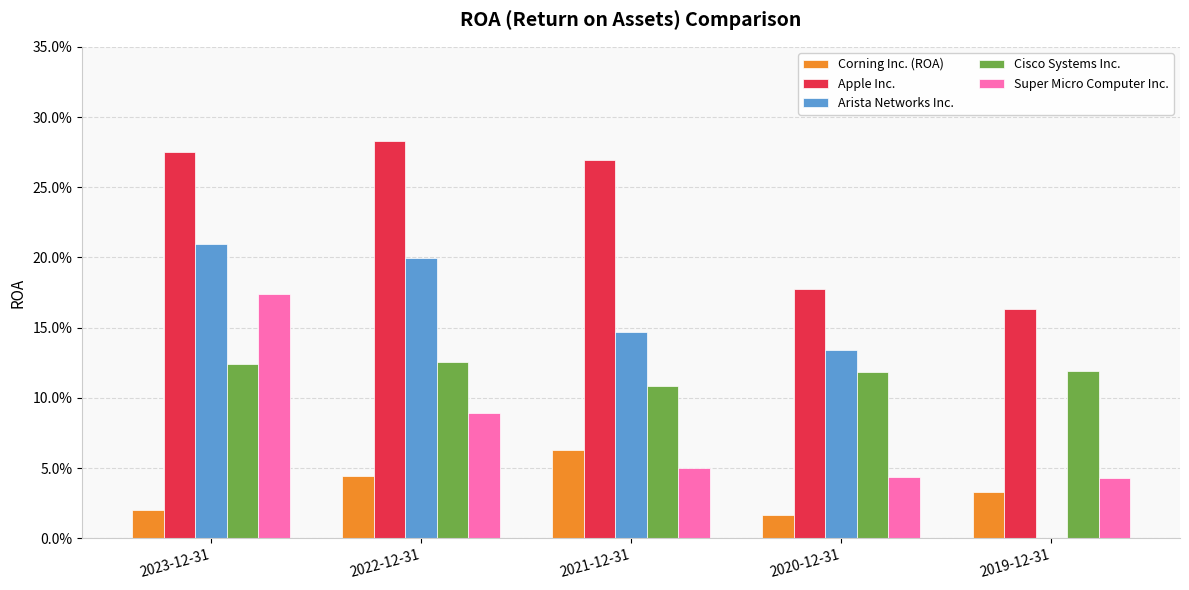

At how many categories does at least one series exceed 0?

5